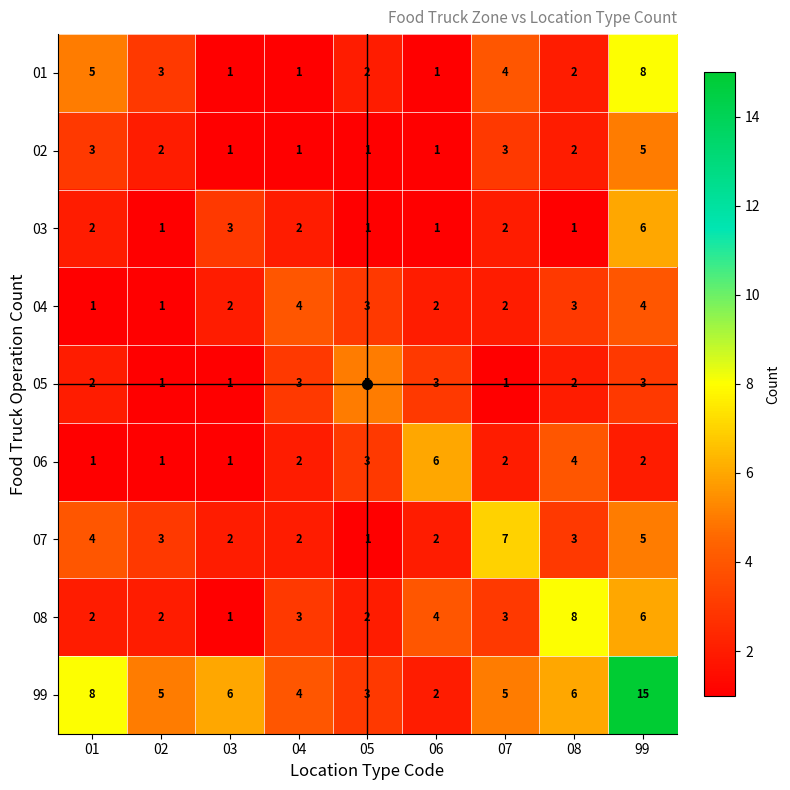

What is the sum of all 04 values?

22